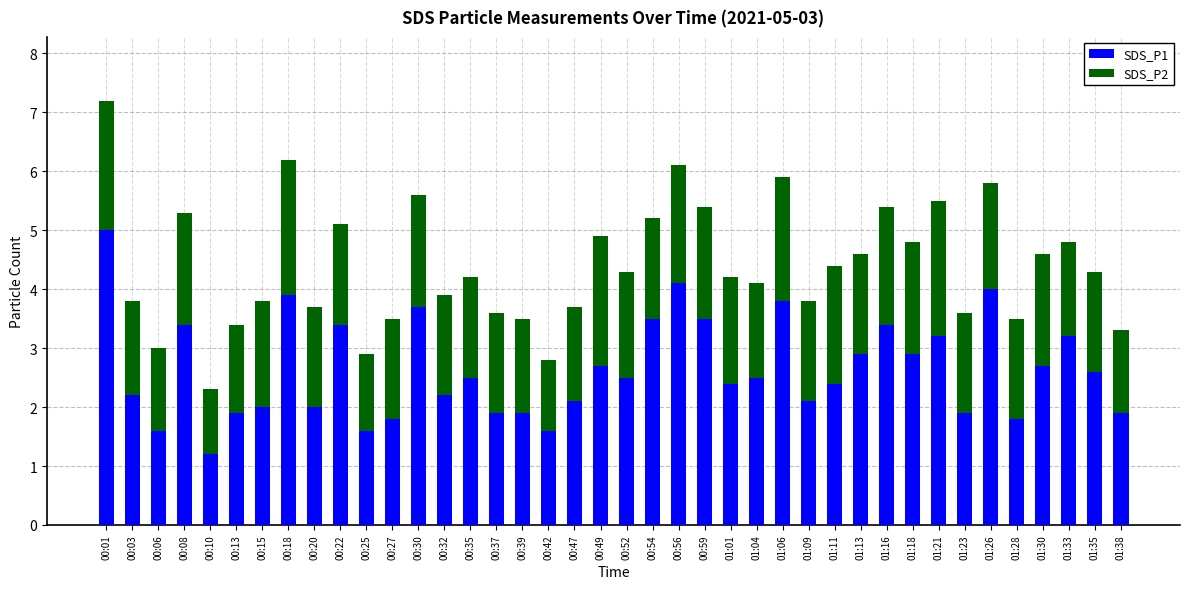

Does the chart contain any negative values?

No